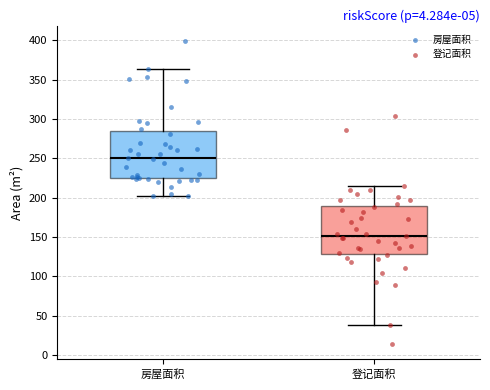

Reading left to right, transcribe this box plot: for each box, give where its median line is, the range the box spans, and where its two whiskers end, as read against the y-axis. The values are not printed on the chart, so give them approximately, as read against the axis.

房屋面积: median 250, box 225 to 285, whiskers 200 to 365
登记面积: median 150, box 130 to 190, whiskers 40 to 215